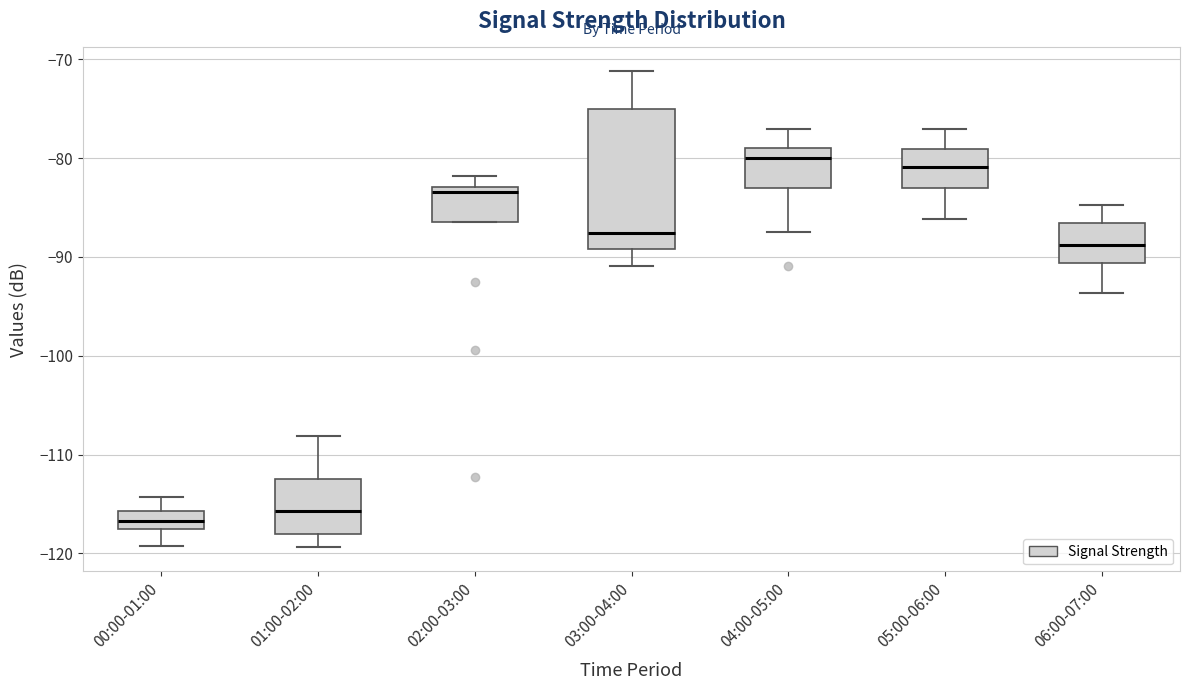

Which box is the tallest, from its lower edge to its upper edge?

03:00-04:00